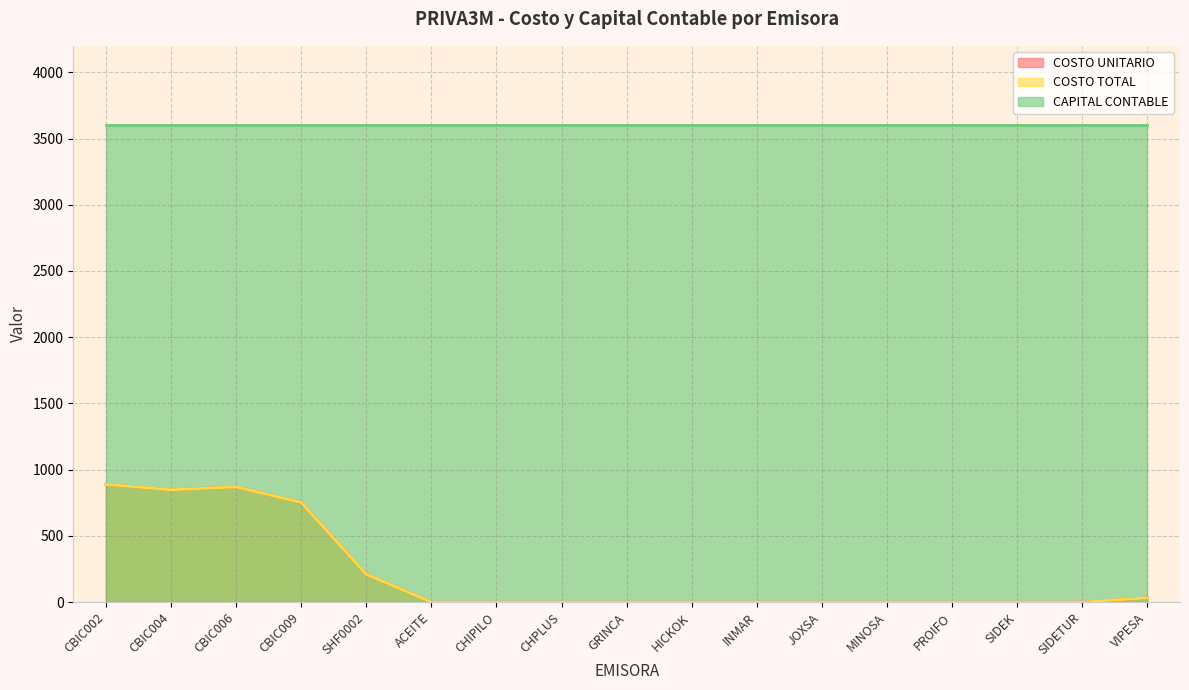

Which category has the lowest value in the COSTO TOTAL series?

ACEITE